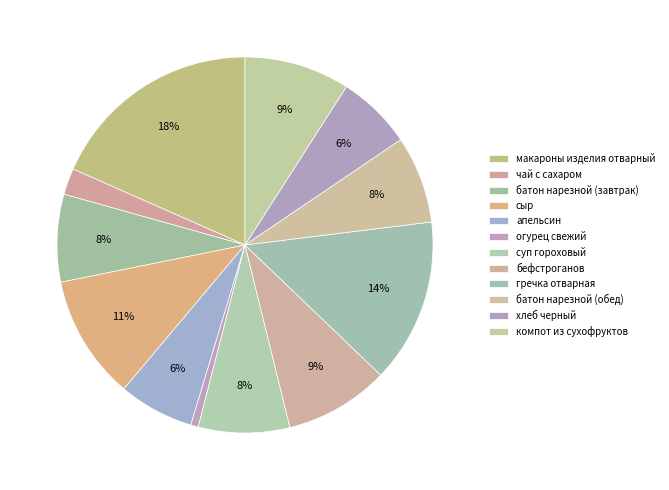

What is the change in value from чай с сахаром to апельсин?

+52.0